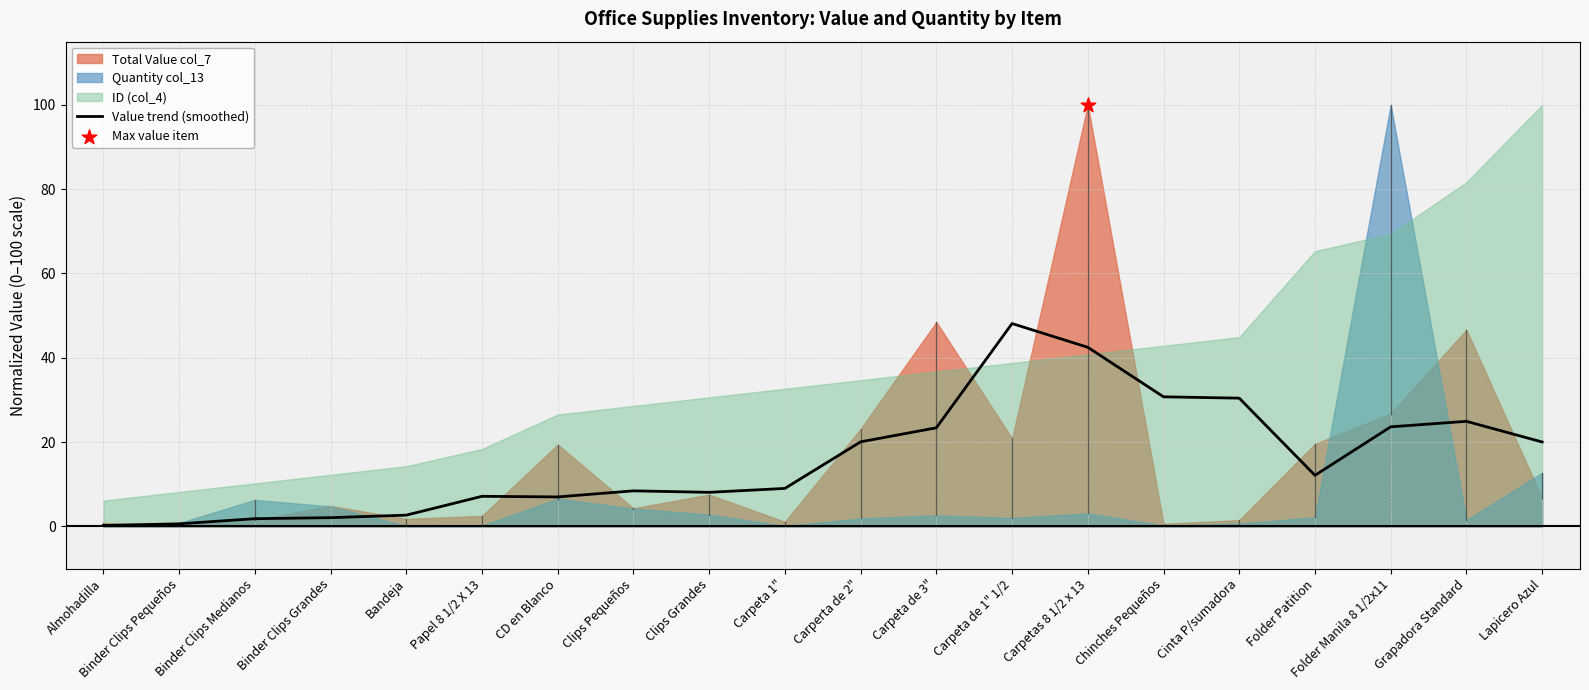

Between Clips Grandes and Lapicero Azul, which is larger?

Lapicero Azul